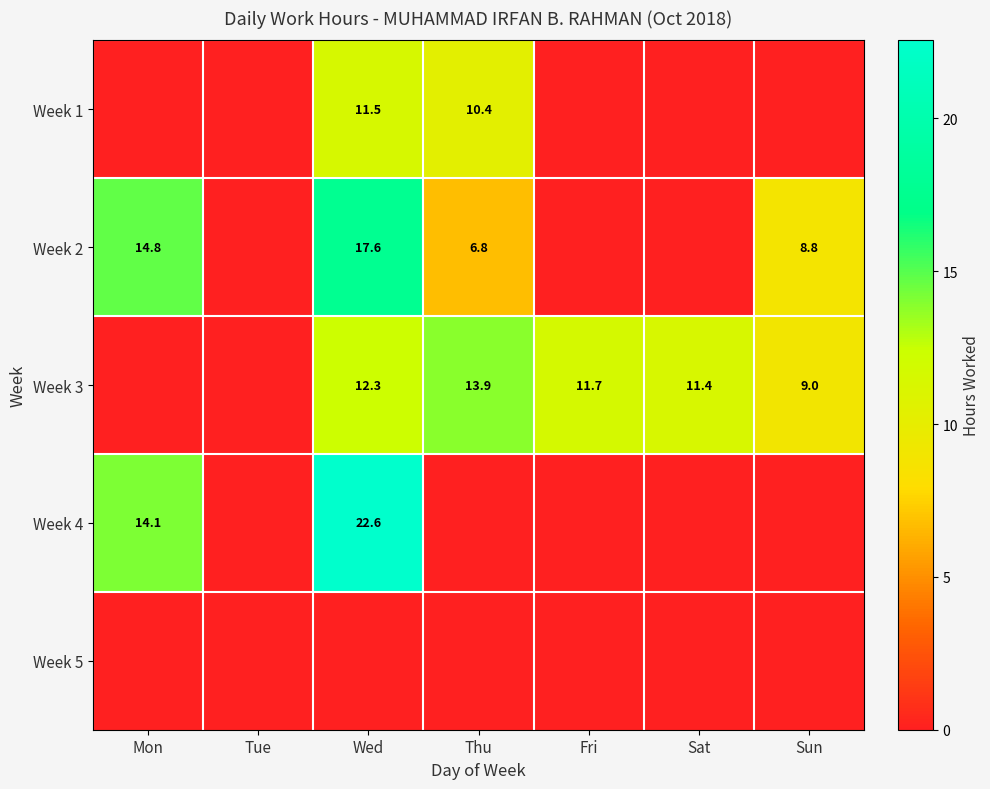

True or false: Week 3 has a value of 2.8 at Thu.

False